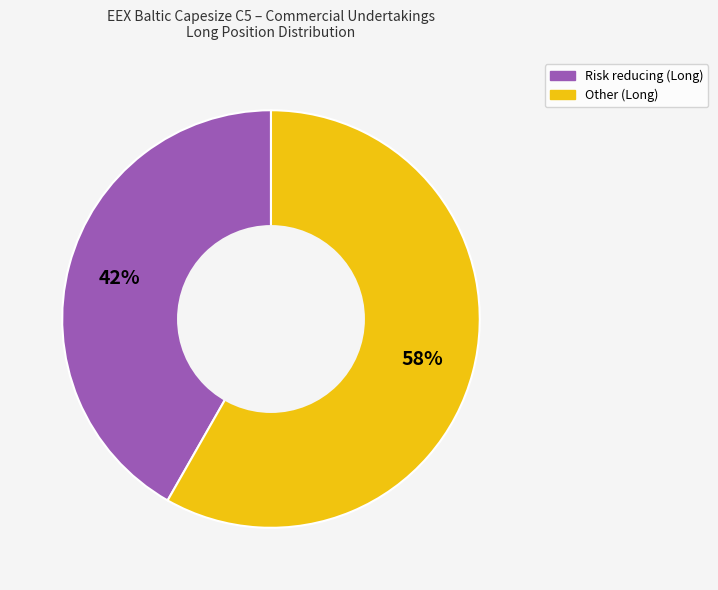

Is there any slice that represents more than half of the pie?

Yes